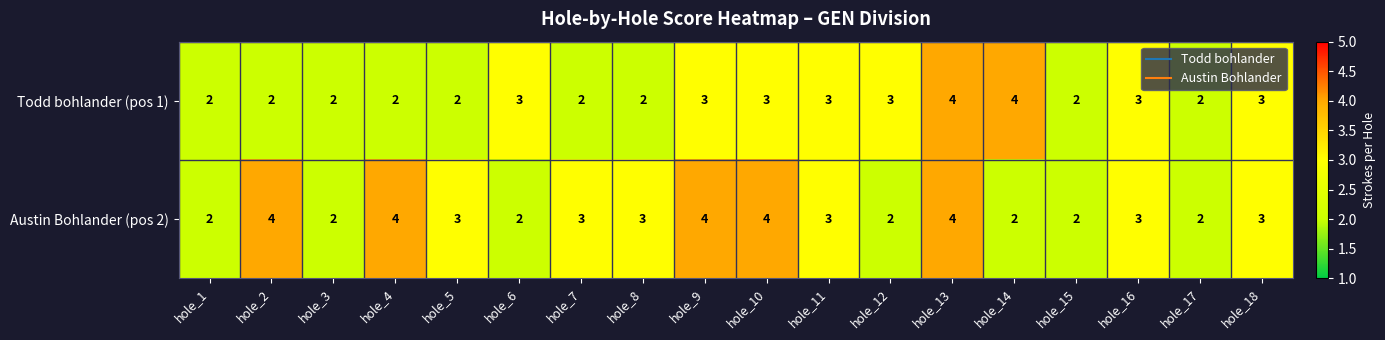

List the series in order of their overall mean, lowest first.

Todd bohlander (pos 1), Austin Bohlander (pos 2)